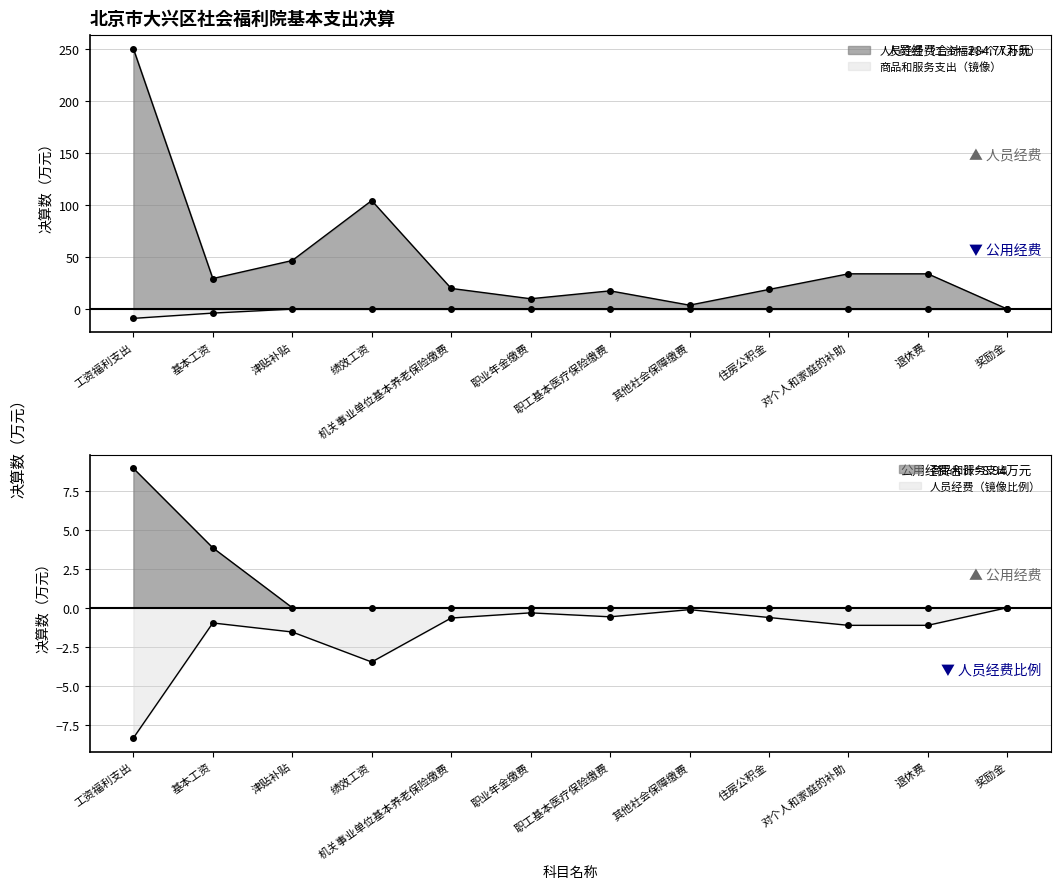

Reading left to right, what are all the values shown in this chart?

人员经费（工资福利+个人补助）: 250.8	29.4	46.8	104.5	19.9	10.0	17.6	3.8	18.9	34.0	33.9	0.0
商品和服务支出: -8.9	-3.8	-0.0	-0.0	-0.0	-0.0	-0.0	-0.0	-0.0	-0.0	-0.0	-0.0